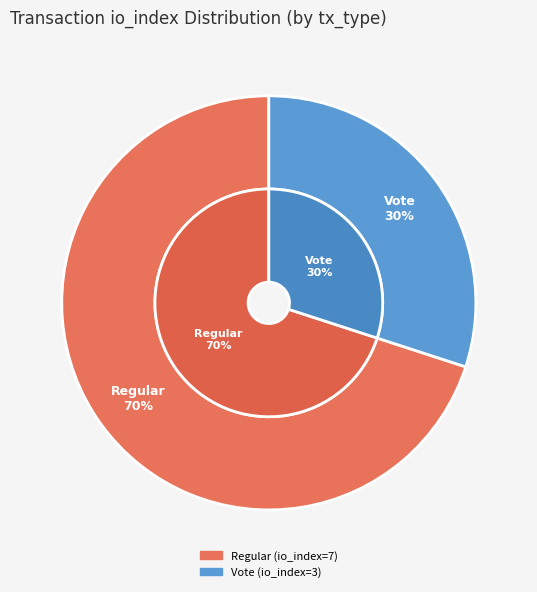

How many segments does this pie chart have?

2